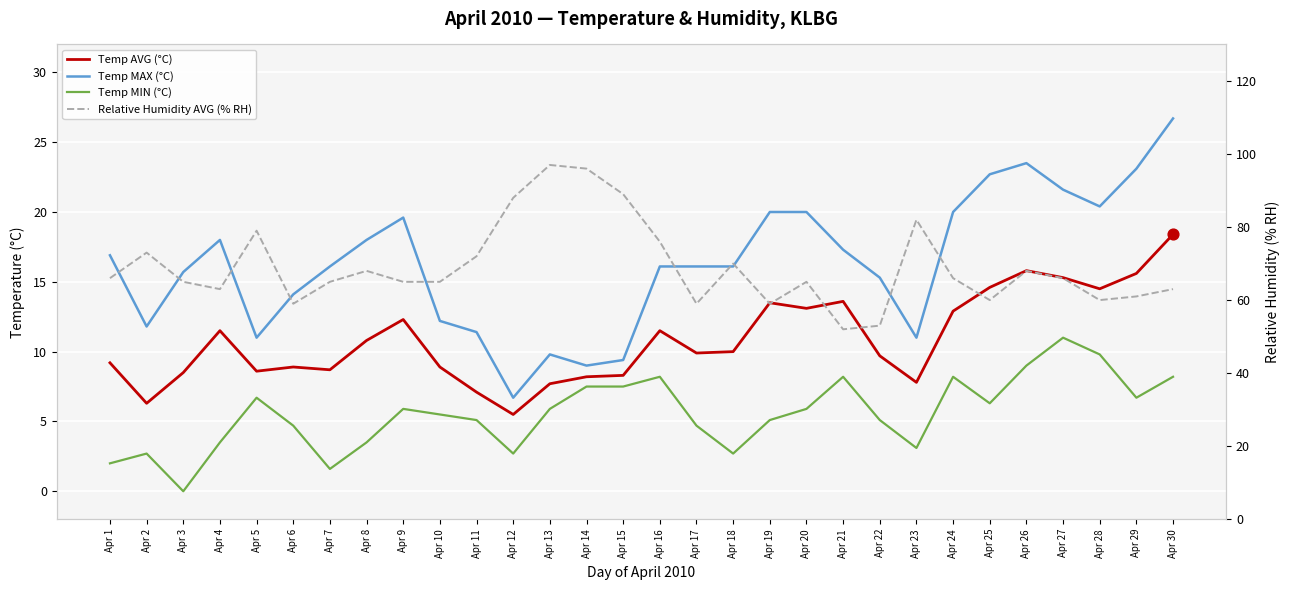

Which series reaches the minimum Y coordinate?

Temp MIN (°C)